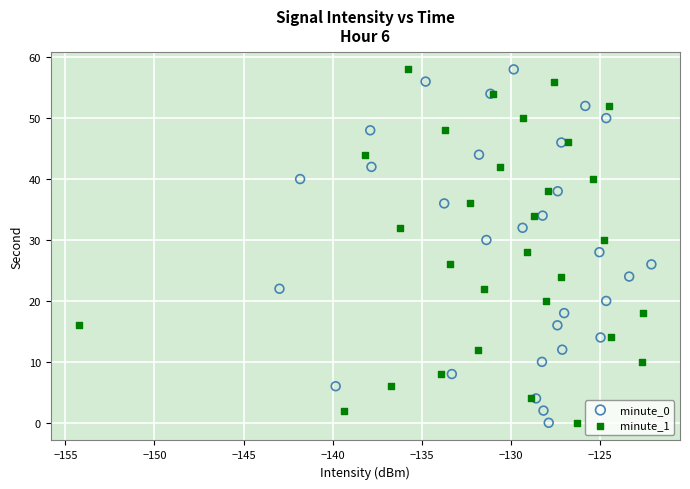

What are all the series names shown in the legend?

minute_0, minute_1